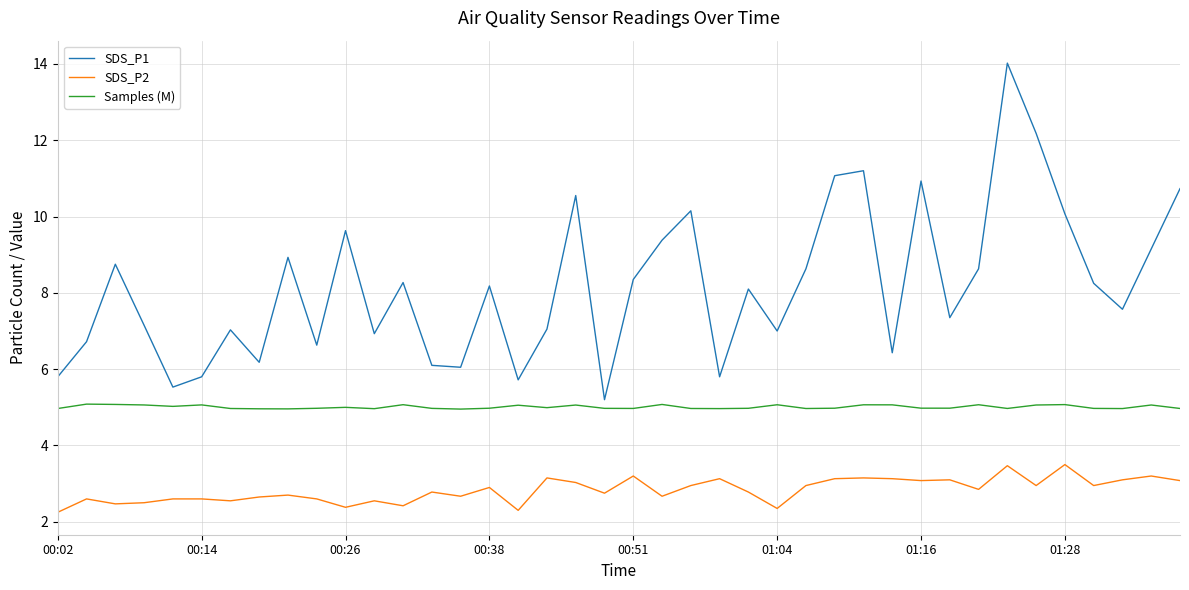

What is the sum of all SDS_P2 values?

113.2